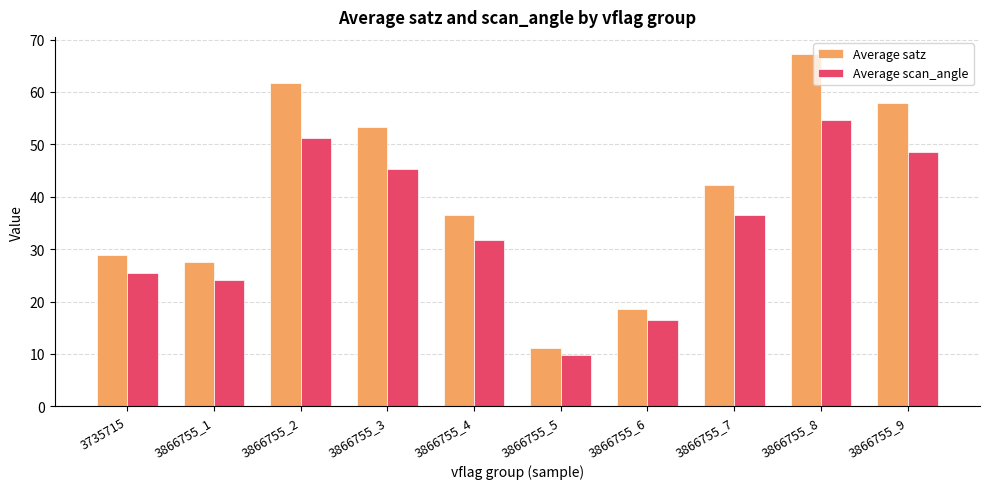

True or false: Average satz has a value of 50.5 at 3866755_4.

False